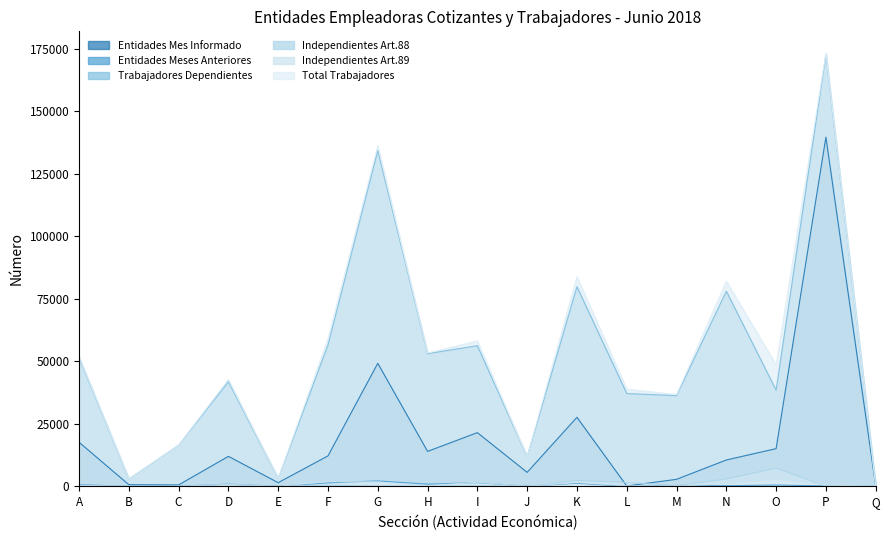

At which label is Entidades Mes Informado closest to 69880?

G